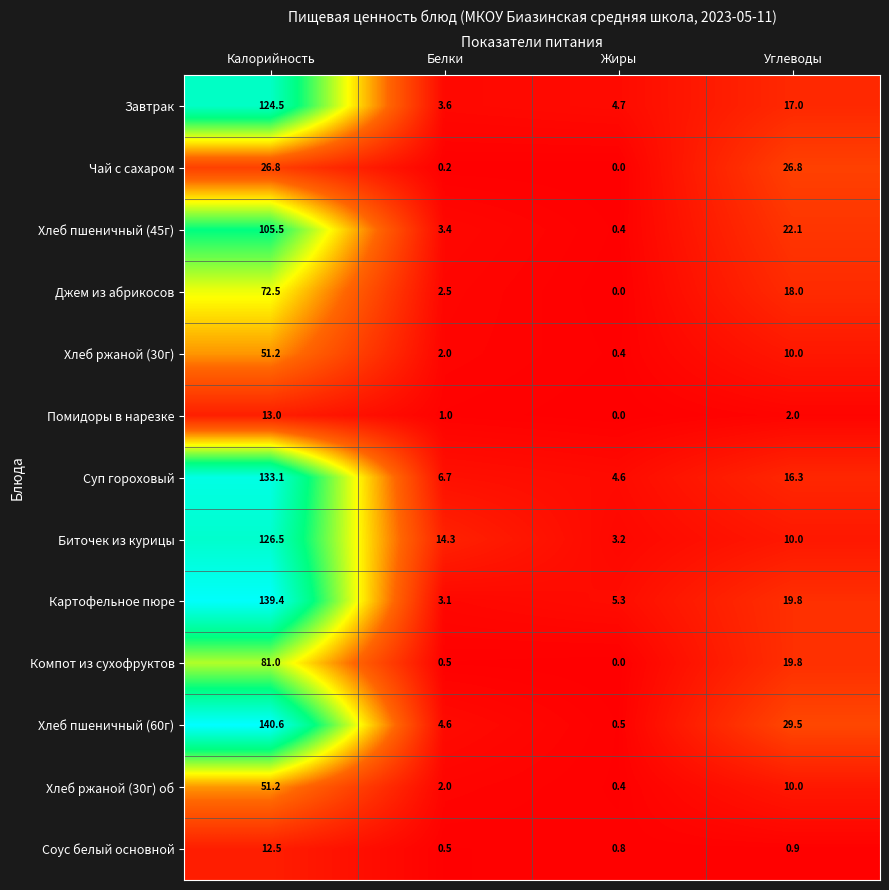

The Суп гороховый series shows 6.7 at Белки. True or false?

True